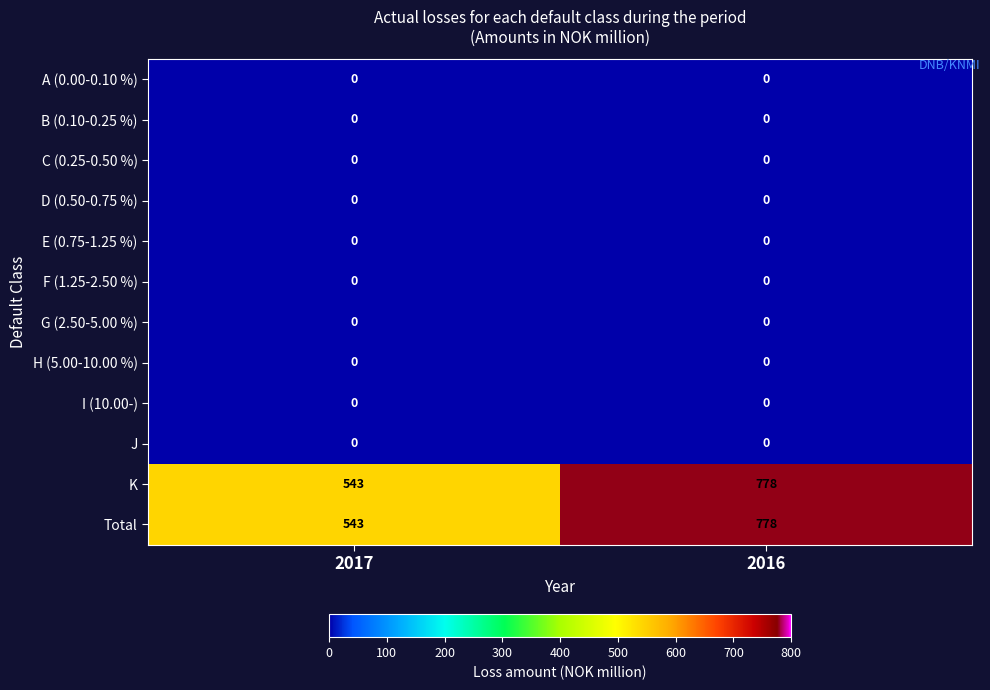

What is the spread (max minus min) of values at 2017?

543